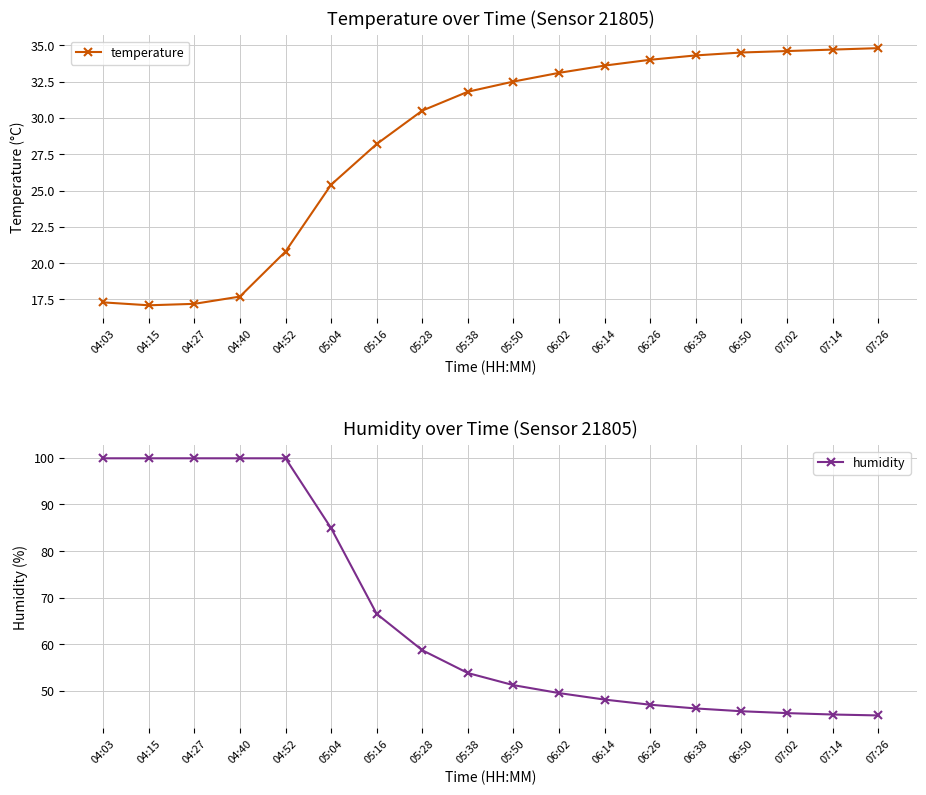

What is the difference between the highest and lowest values at 04:52?

79.1